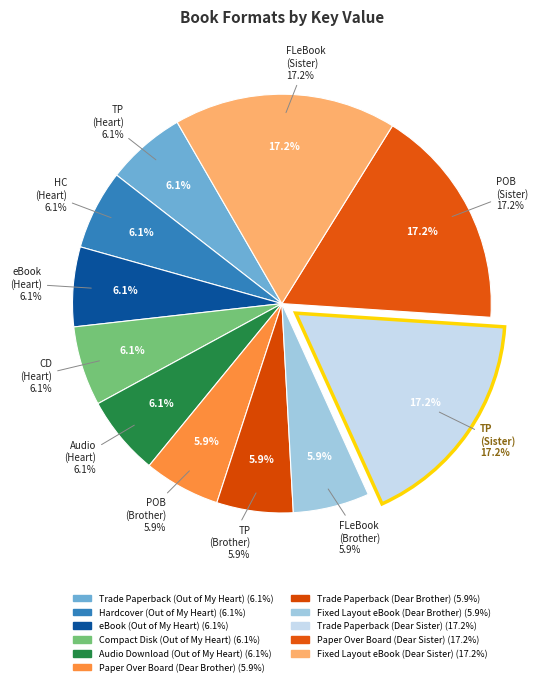

Does Paper Over Board (Dear Brother) represent more than half of the total?

No